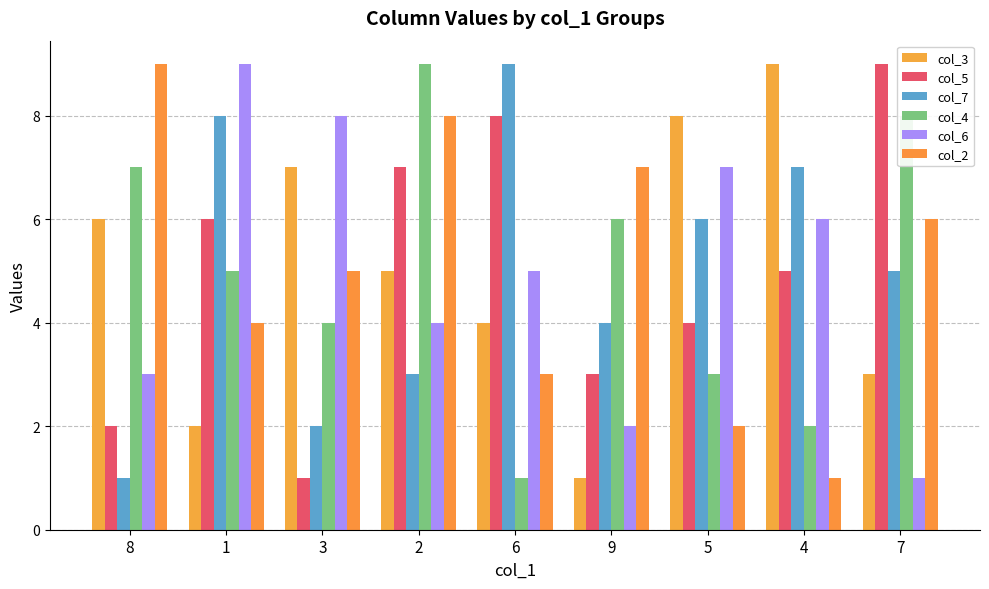

How many values in the col_5 series are below 5?

4